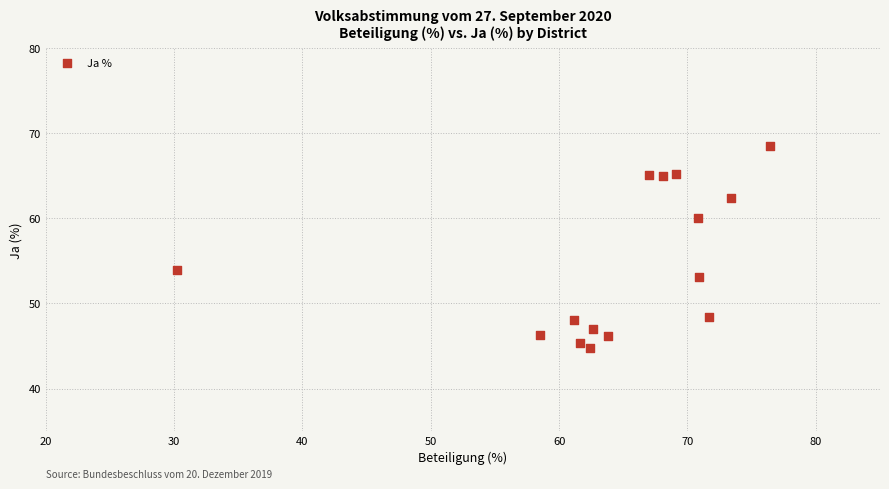

What Y value in the scatter plot is closest to 56?

54.0